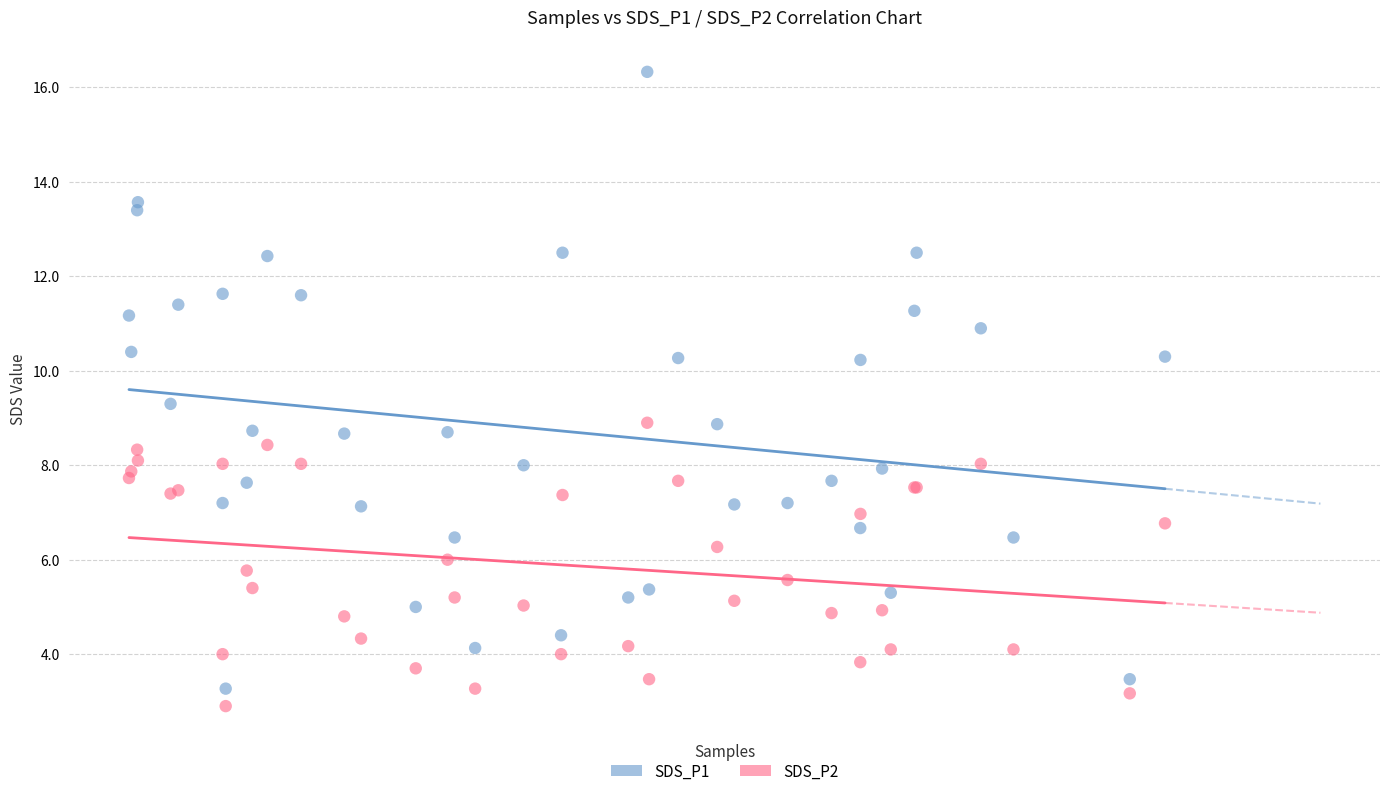

Which series reaches the maximum Y coordinate?

SDS_P1